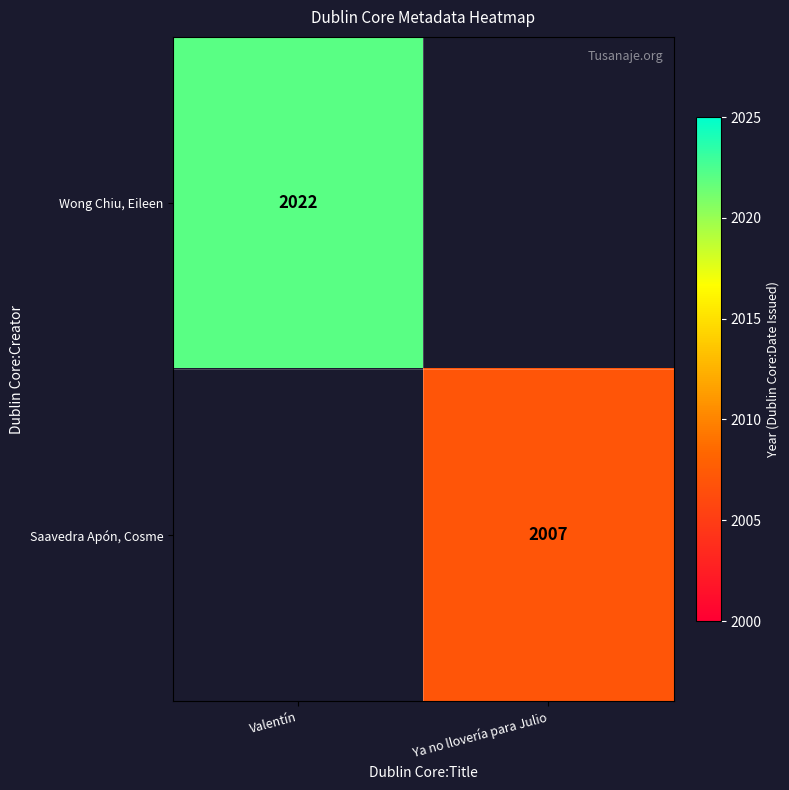

True or false: Wong Chiu, Eileen has a value of 2910.2 at Valentín.

False